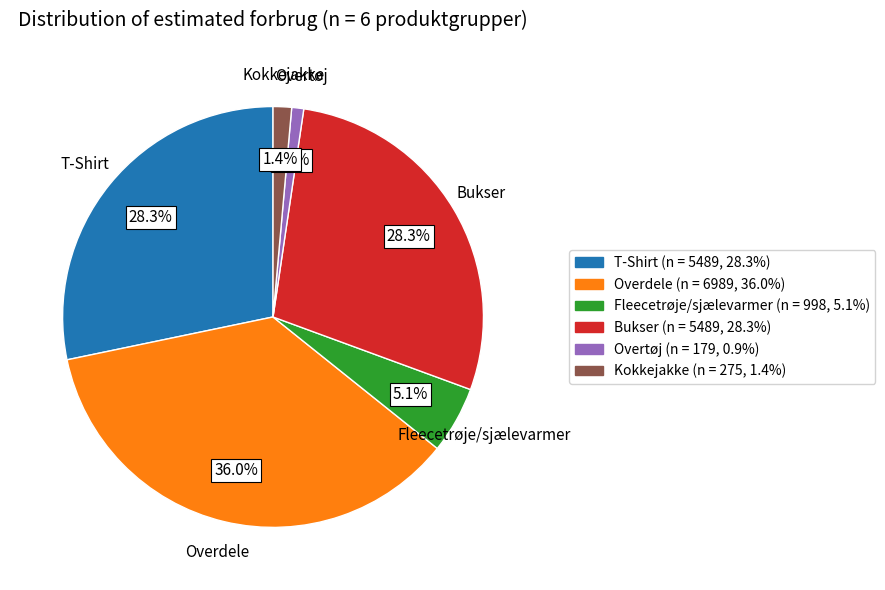

Between Bukser (n = 5489, 28.3%) and Overdele (n = 6989, 36.0%), which is larger?

Overdele (n = 6989, 36.0%)